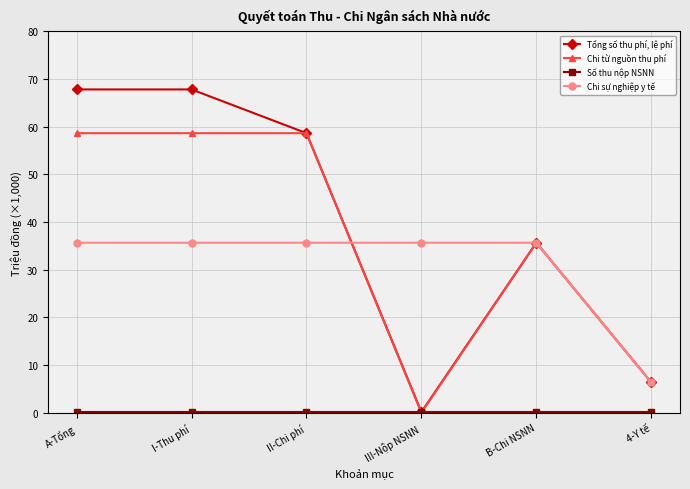

True or false: Tổng số thu phí, lệ phí has a value of 67.8 at A-Tổng.

True